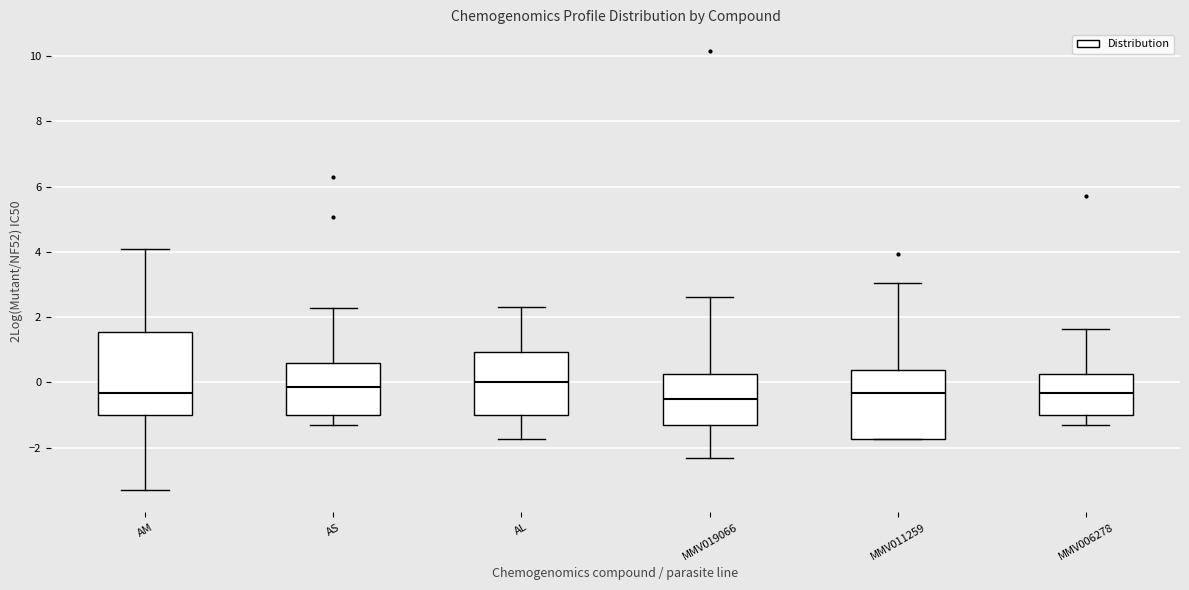

Comparing the boxes themselves (not the whiskers), which one is the tallest?

AM